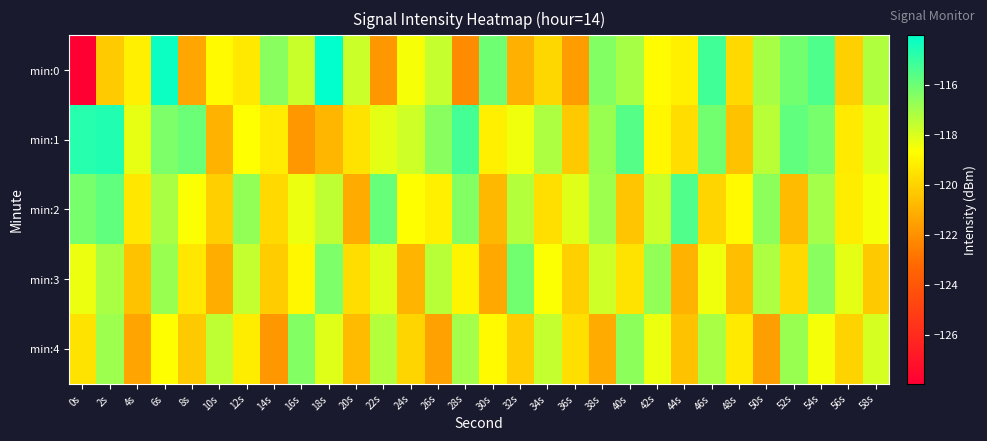

At how many categories does at least one series exceed -126?

30